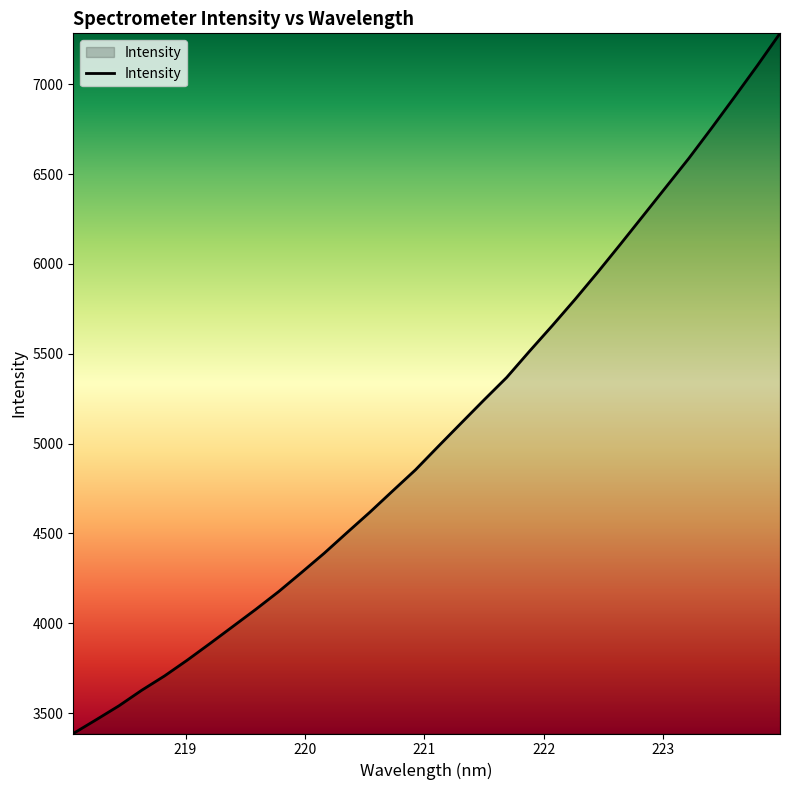

What is the greatest value displayed?

7283.9